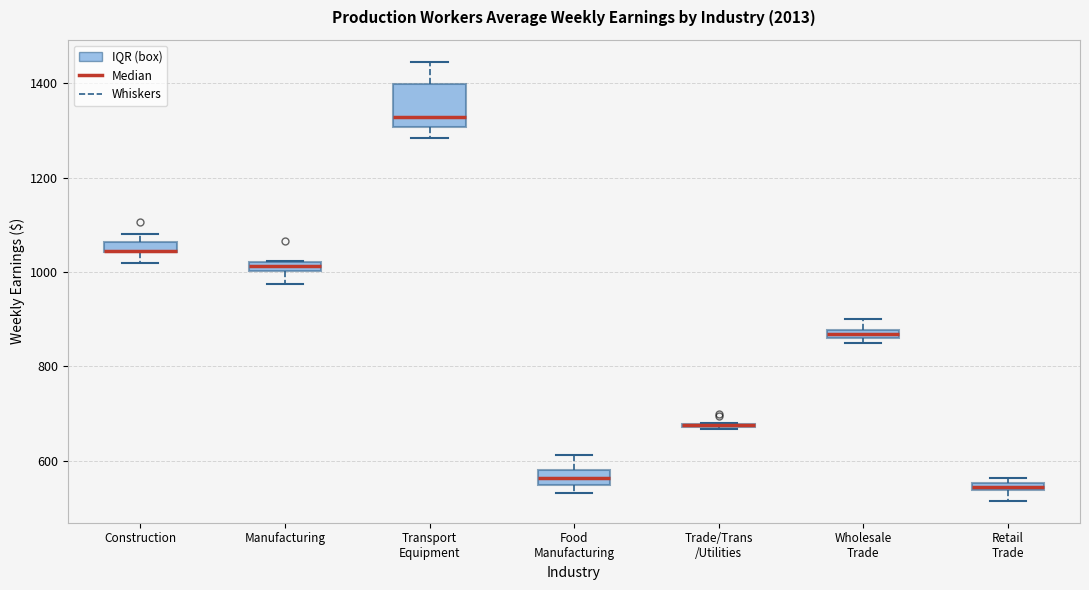

Which box is the tallest, from its lower edge to its upper edge?

Transport Equipment